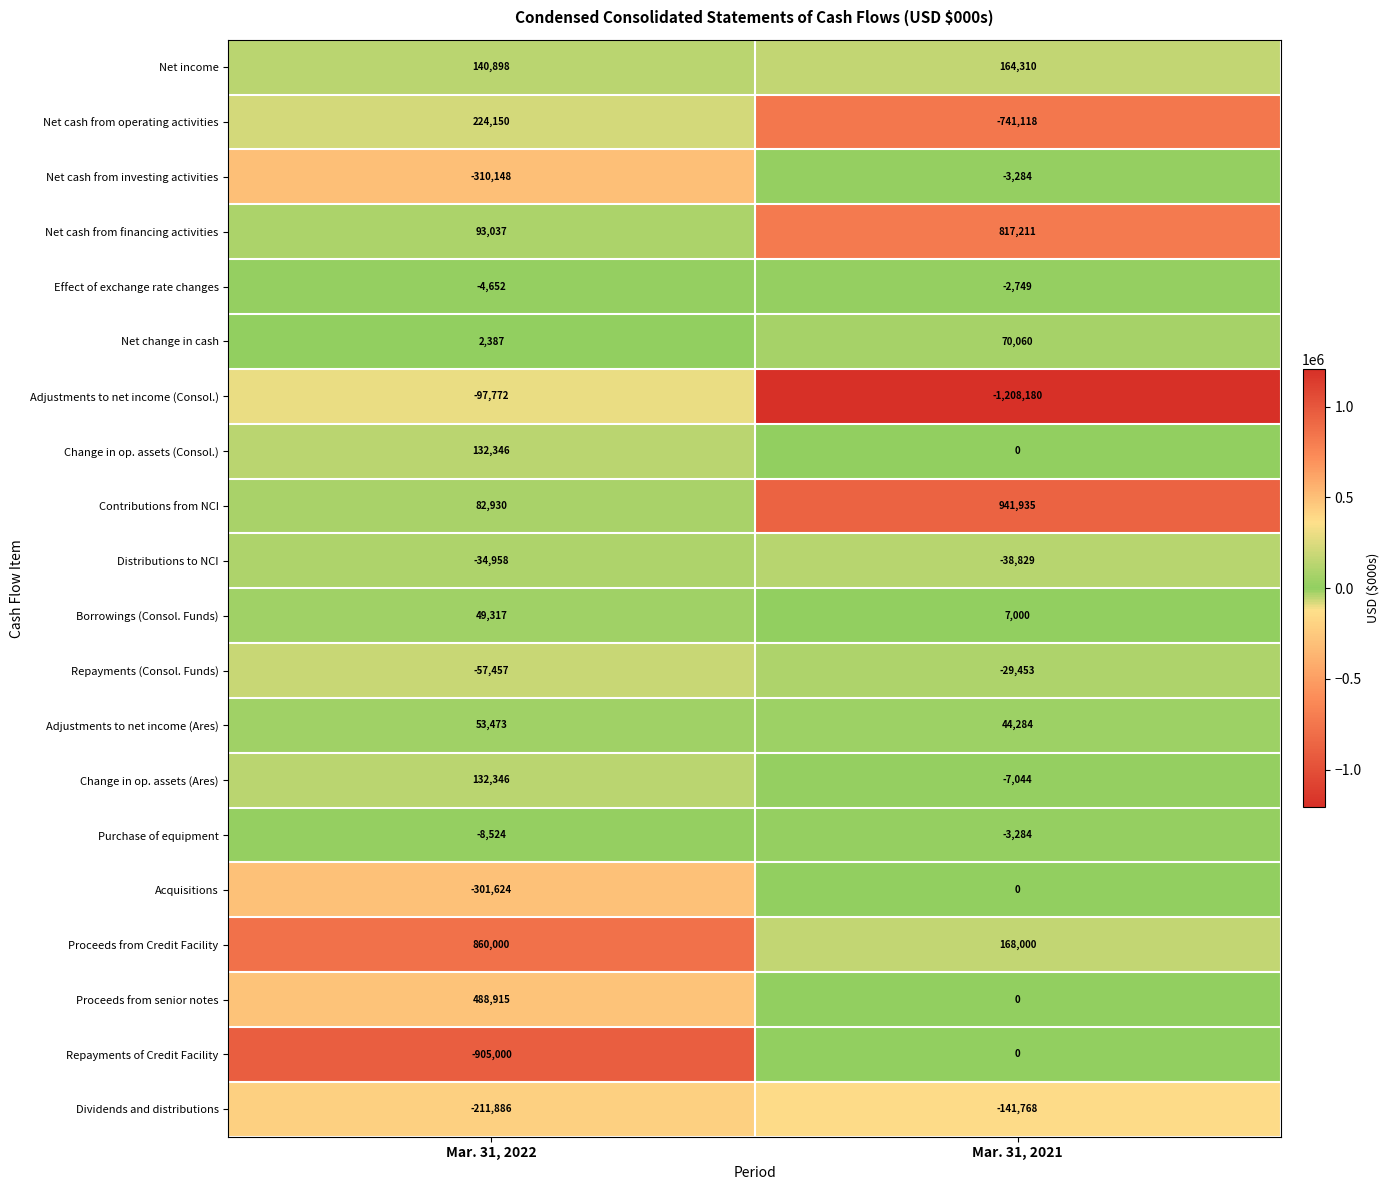

List the labels in order of Net cash from financing activities value, smallest first.

Mar. 31, 2022, Mar. 31, 2021